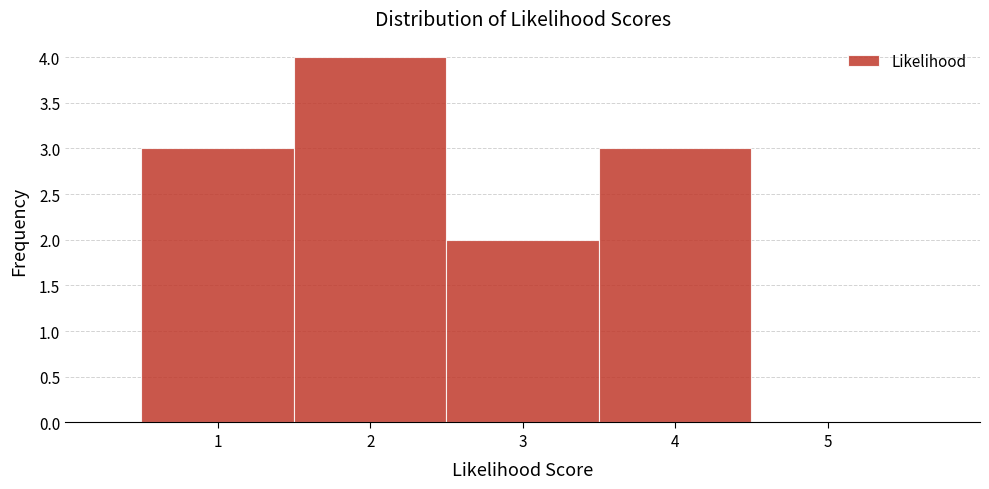

What is the height of the bar covering 2.5 to 3.5 on the x-axis? The values are not printed on the chart, so give them approximately, as read against the axis.

2